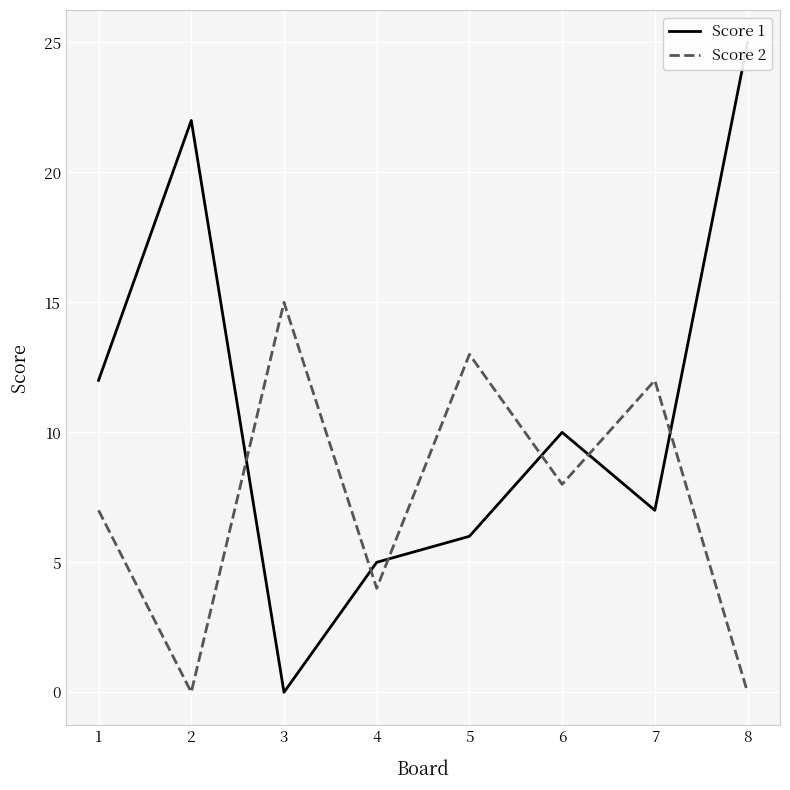

The Score 2 series shows 9 at 8. True or false?

False